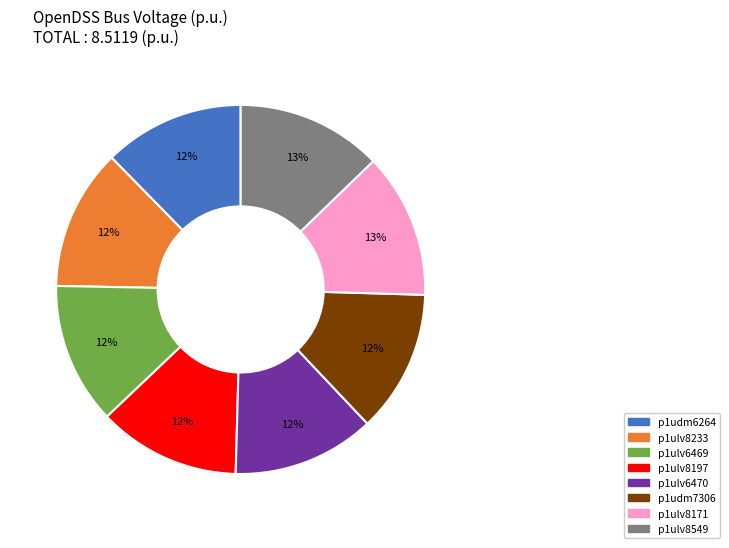

To the nearest percent, what is the average slice percentage?

12%